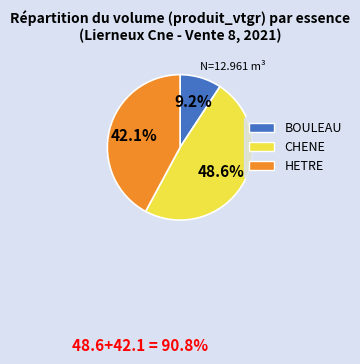

Does CHENE account for over 50% of the chart?

No